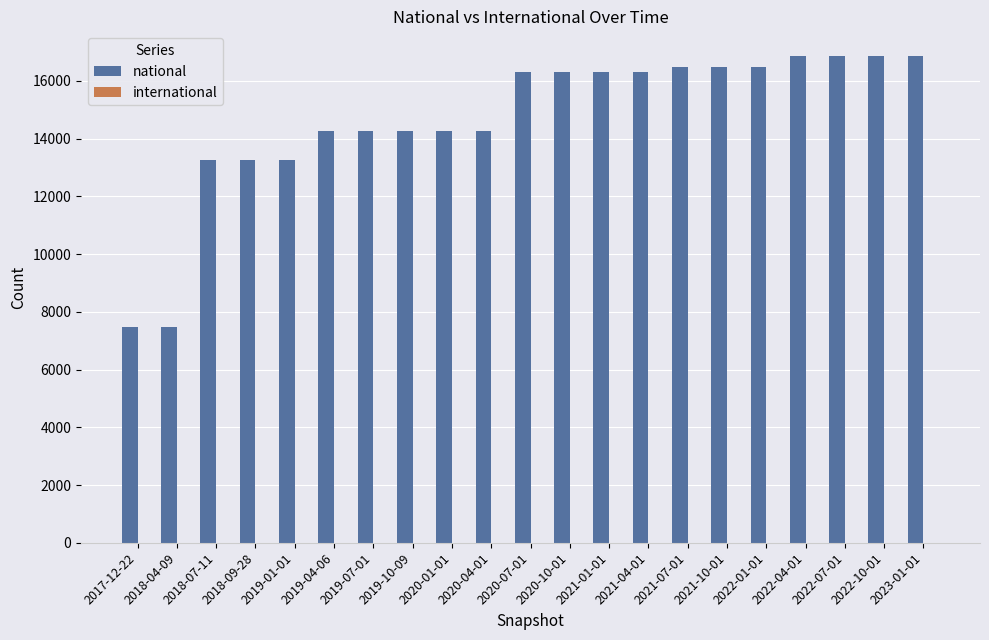

What is the smallest value displayed?

7472